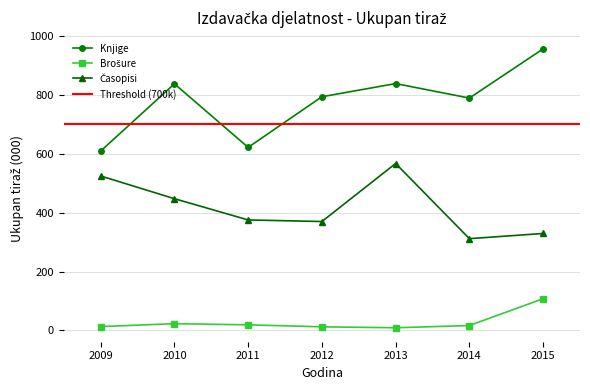

How many series are shown in this chart?

3